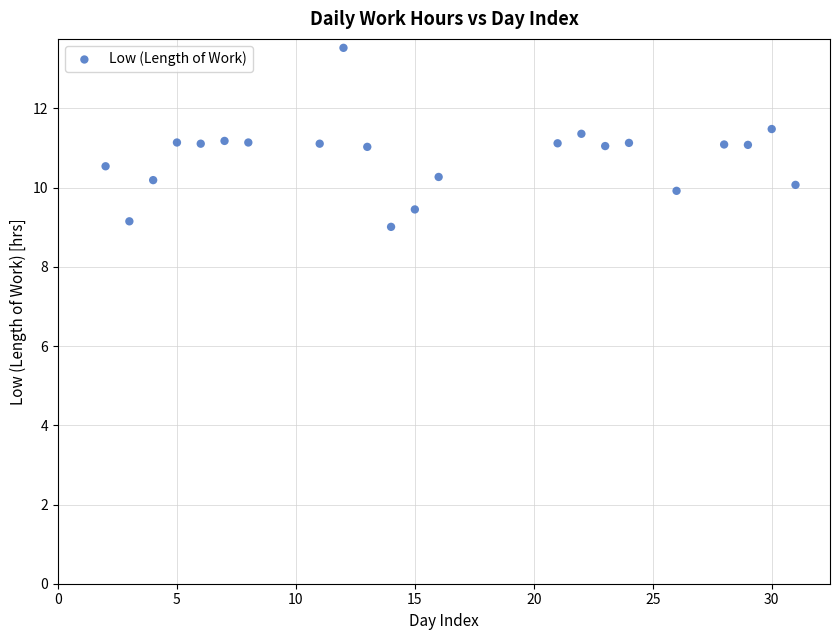

What is the range of X values (max minus min)?

29.0